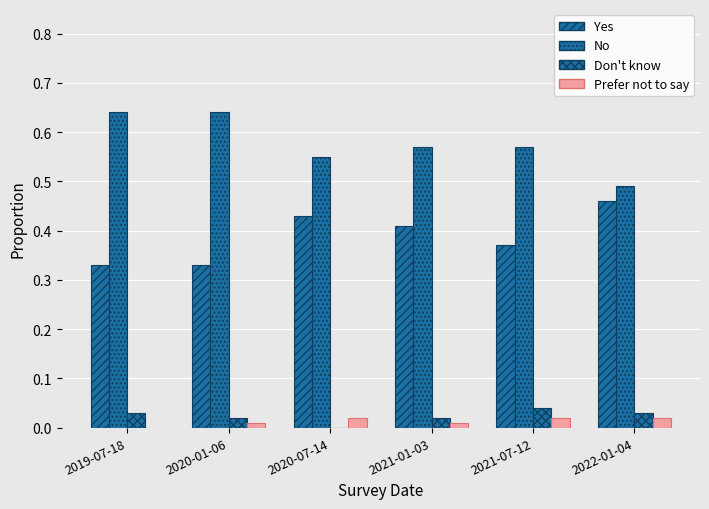

Count the number of data series in this chart.

4